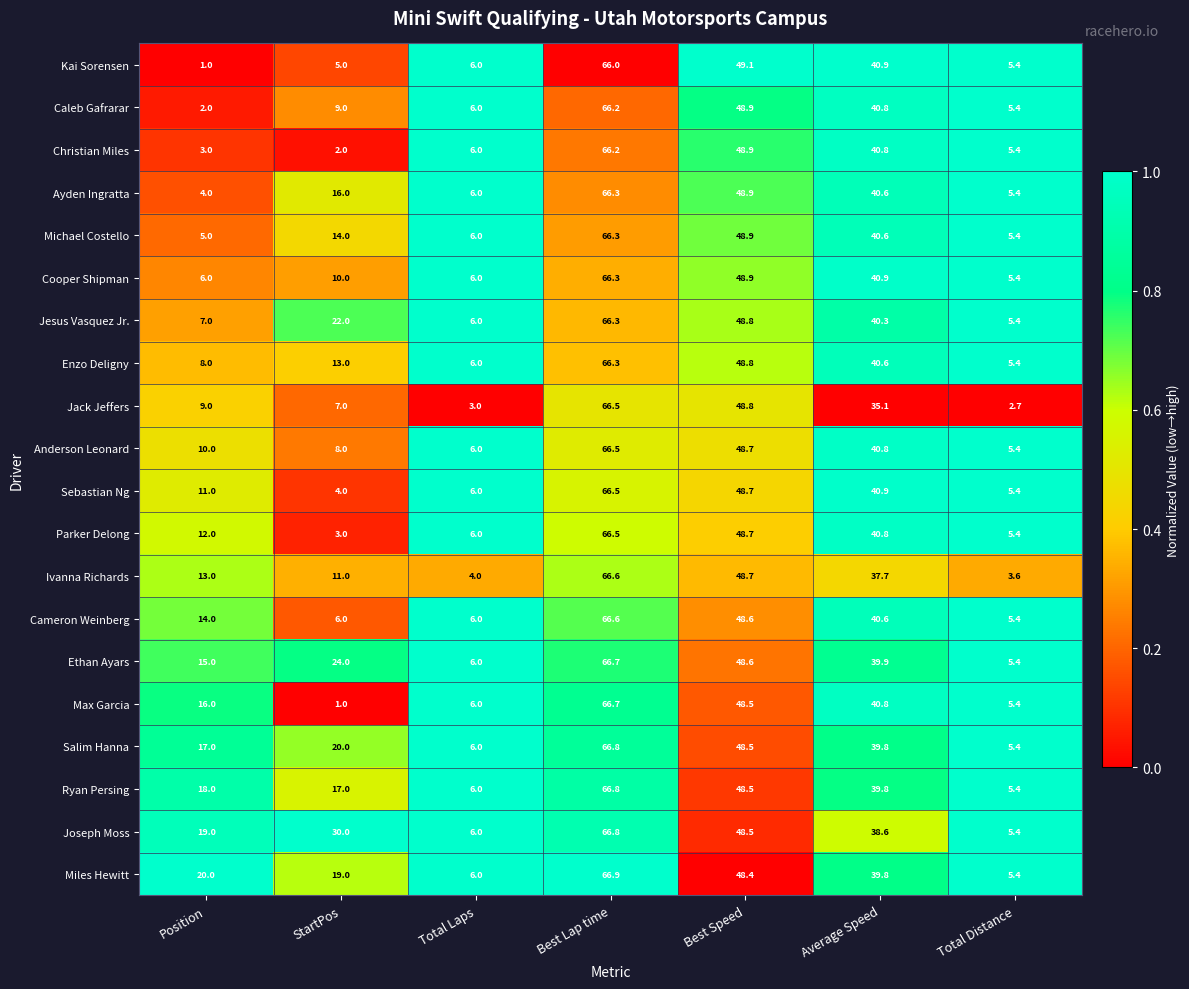

Which series has the largest total across all categories?

Joseph Moss